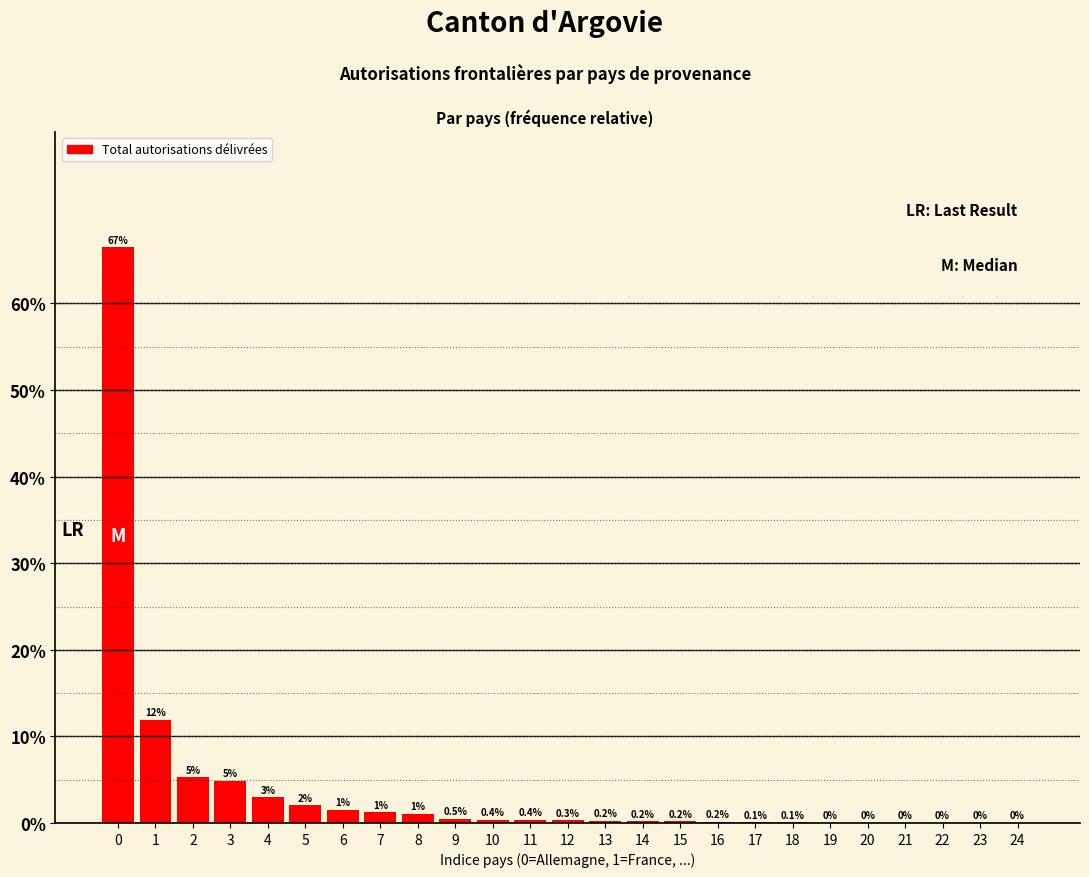

What is the approximate value at 4?

3.0